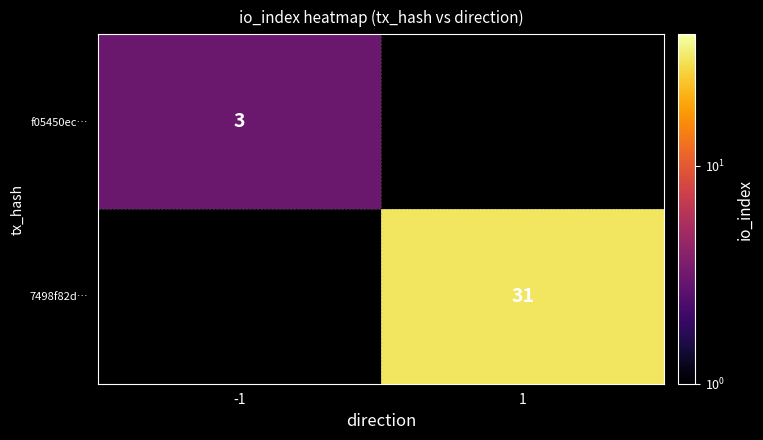

Is it true that f05450ec… equals 2 at -1?

False